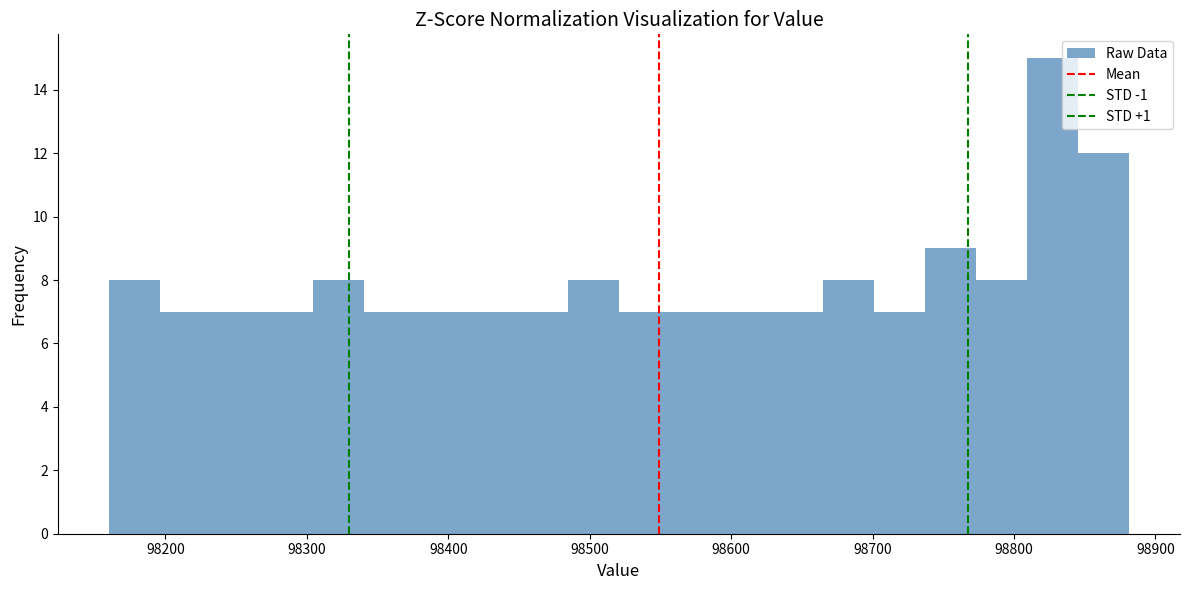

Read against the x-axis, roughly where is the centre of the tallest bar?

98830